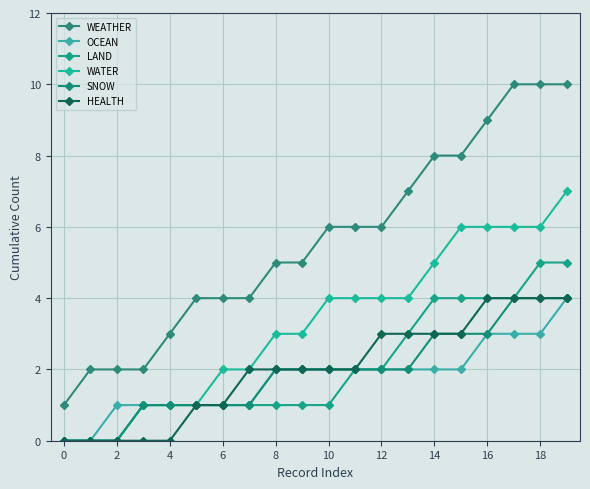

Which series has the largest range (max minus min)?

WEATHER